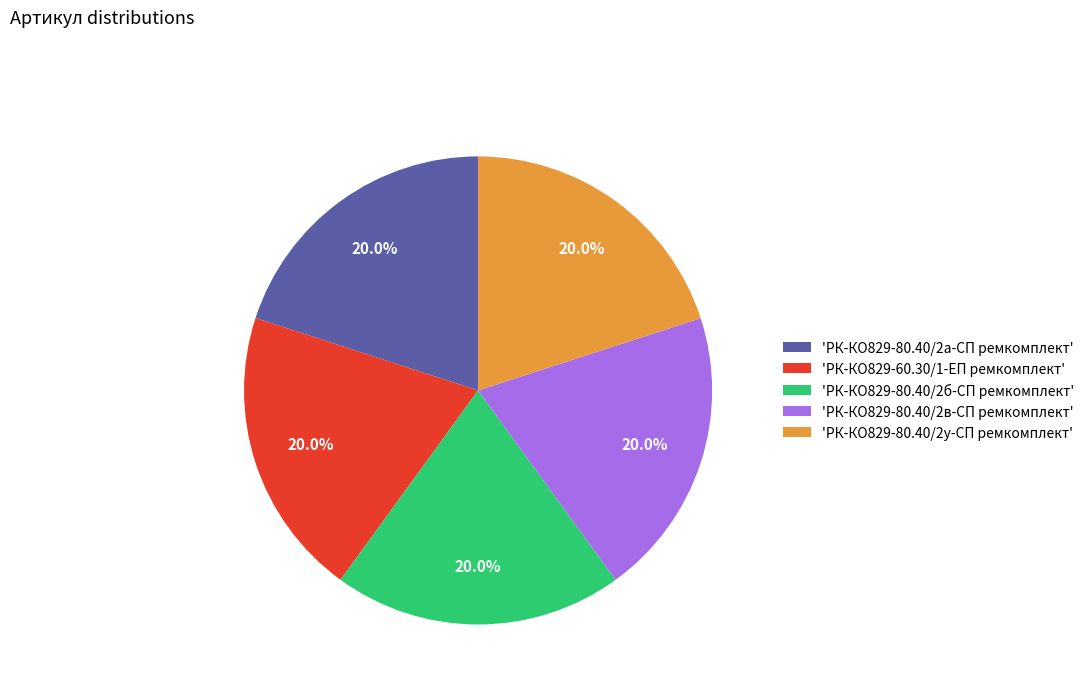

Approximately how many times larger is the value at 'РК-КО829-80.40/2в-СП ремкомплект' compared to 'РК-КО829-60.30/1-ЕП ремкомплект'?

1.0